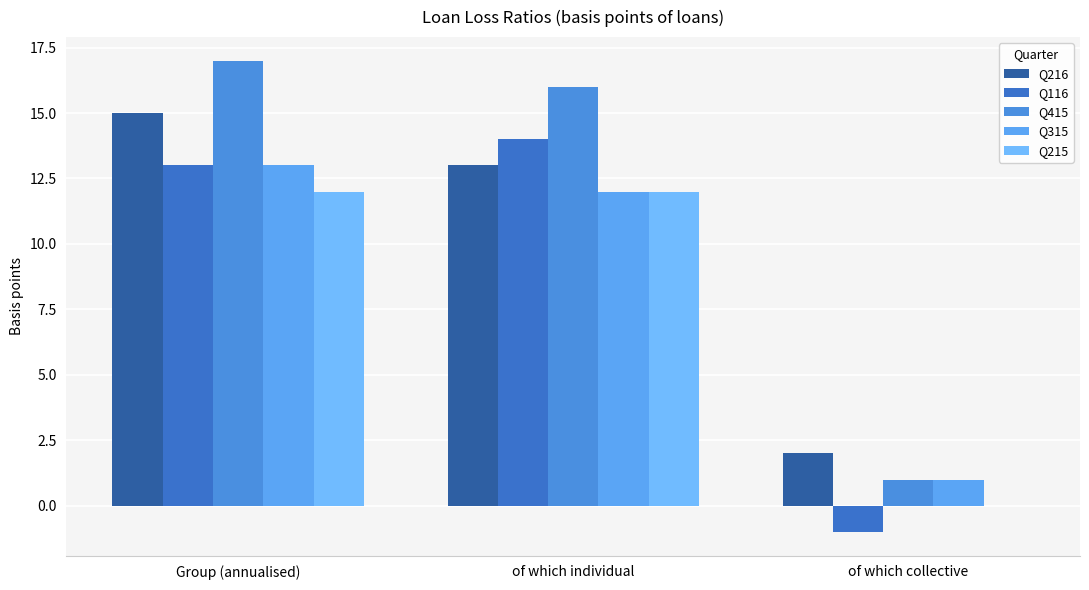

What is the difference between the highest and lowest values at of which collective?

3